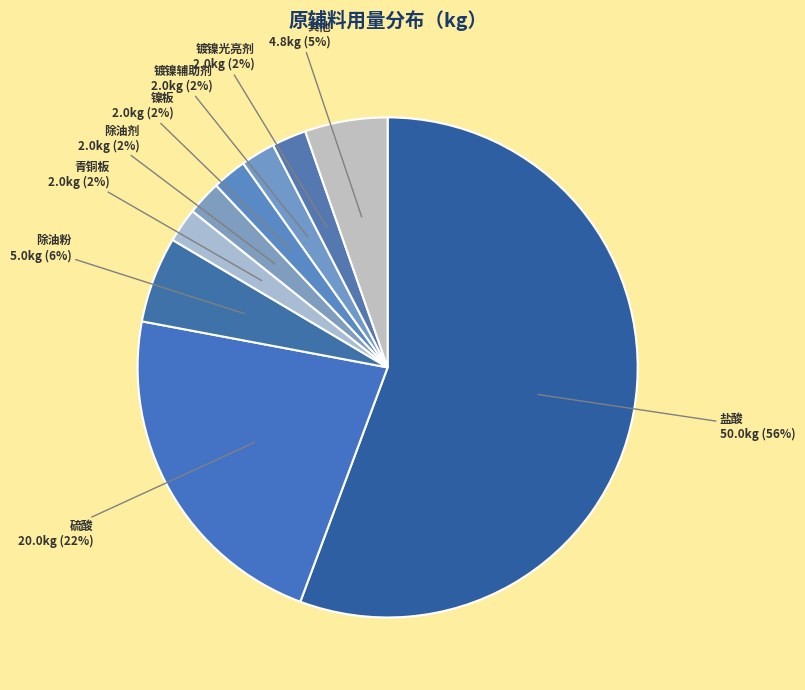

Approximately how many times larger is the value at 硫酸 compared to 盐酸?

0.4